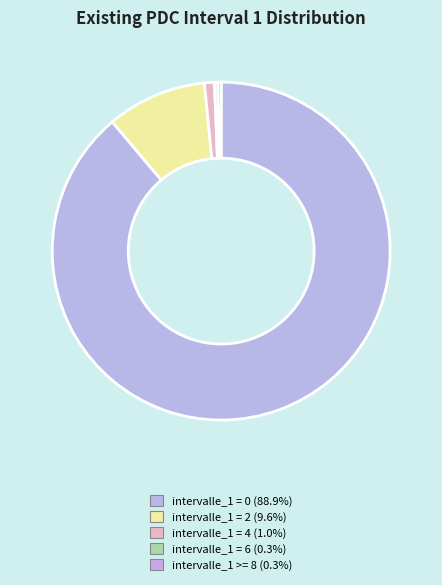

How many slices are in this pie chart?

5